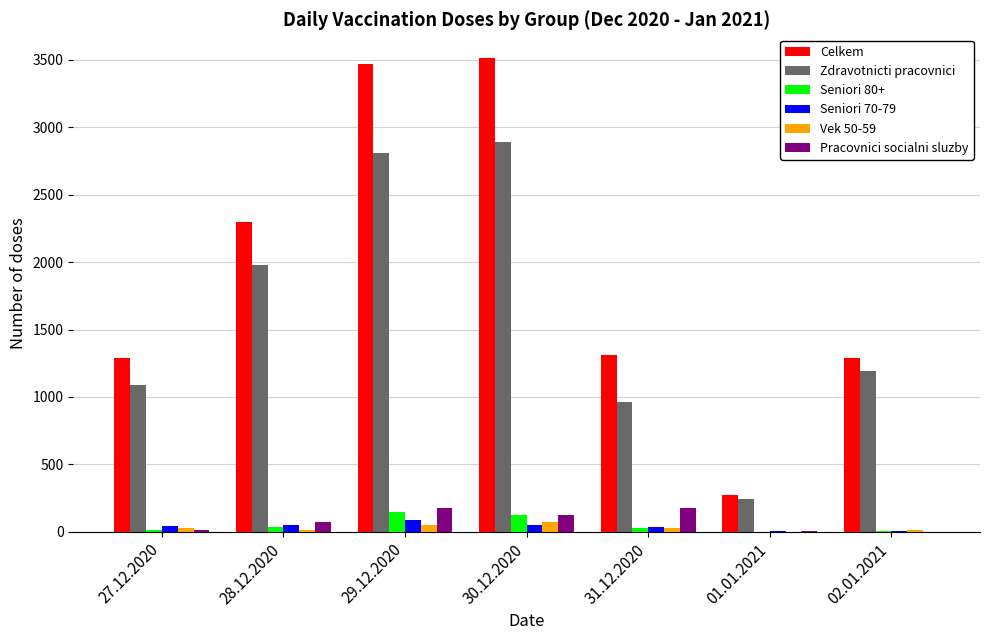

What is the maximum value shown in the chart?

3515